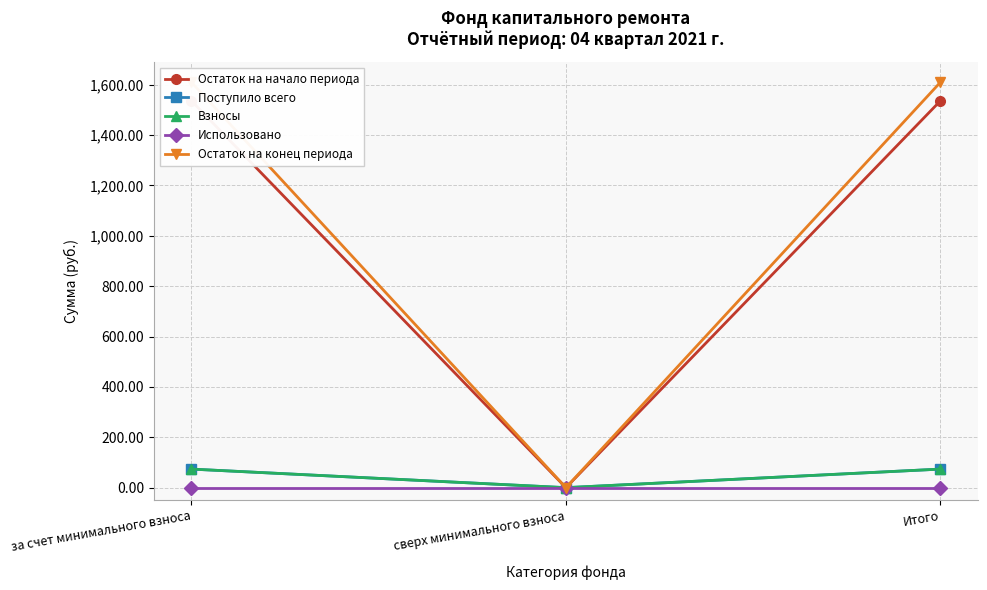

How many categories are shown in the chart?

3